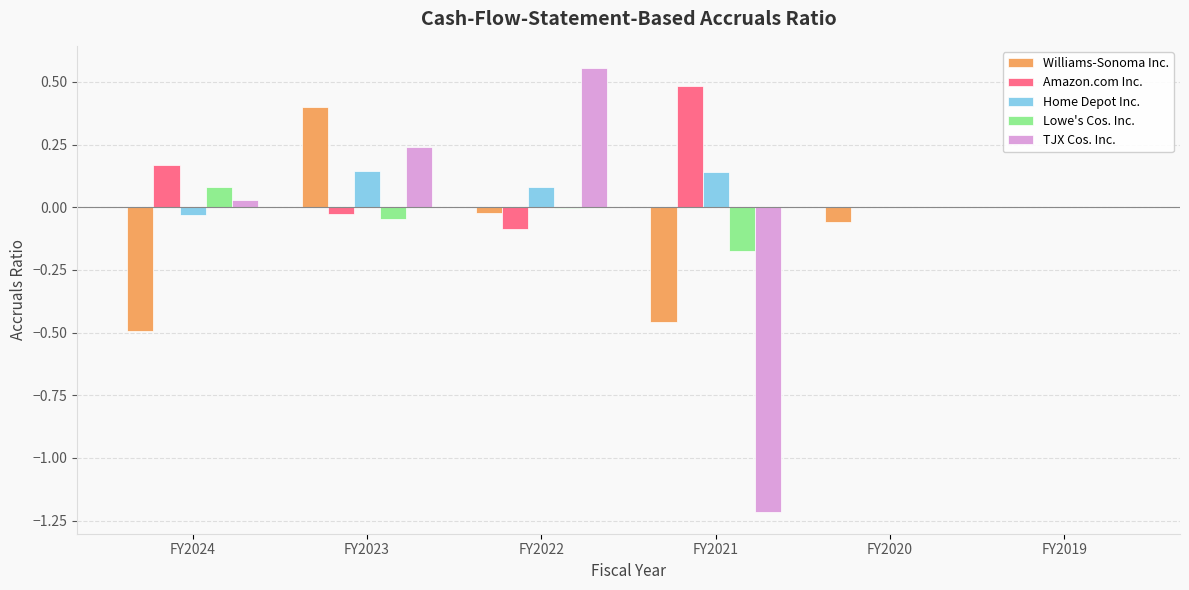

What is the total value across all series at FY2021?

-1.2